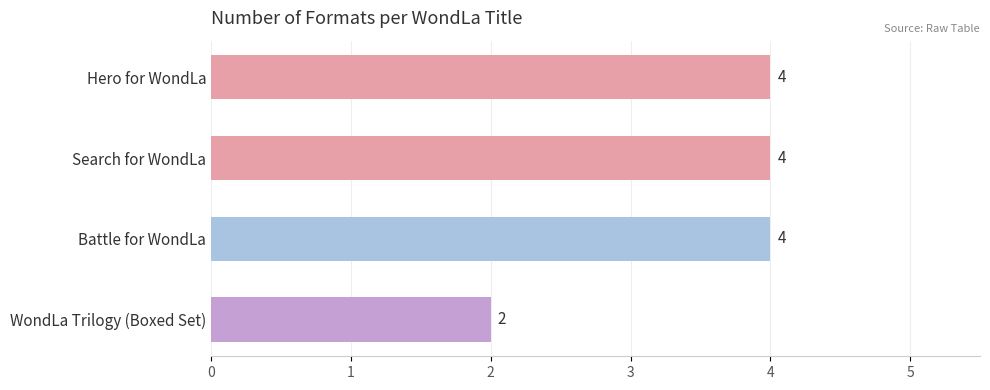

What is the sum of the values at WondLa Trilogy (Boxed Set) and Search for WondLa?

6